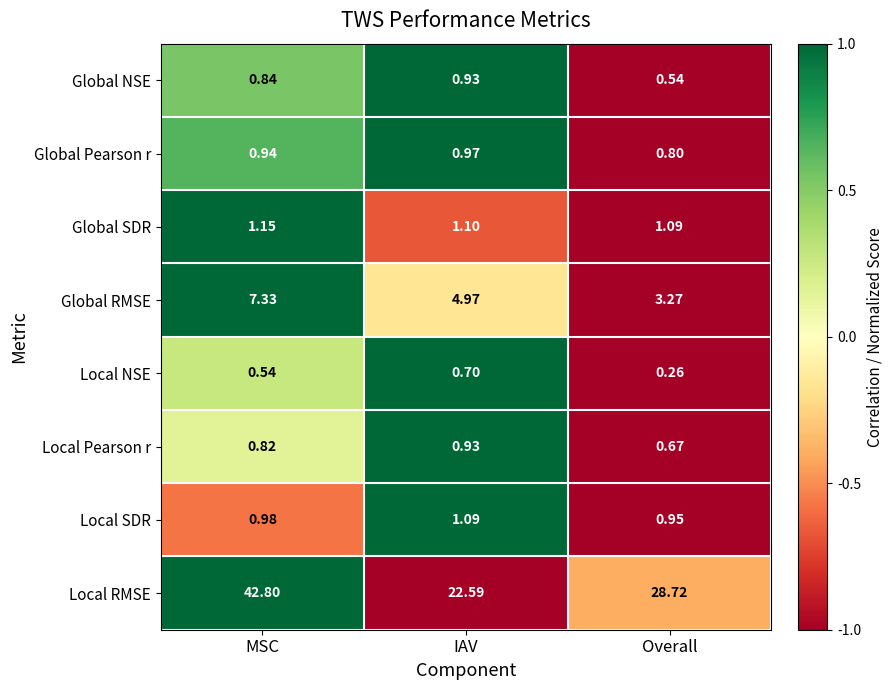

Count the number of categories in the chart.

3